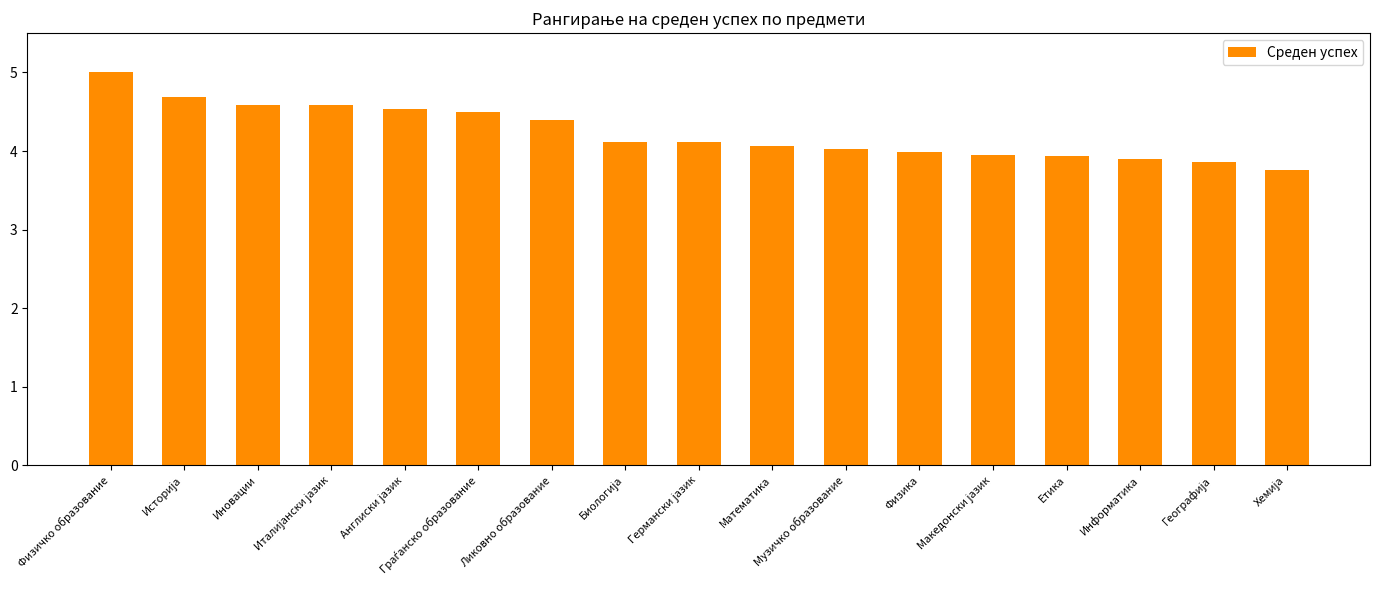

What position from the left is Физика?

12